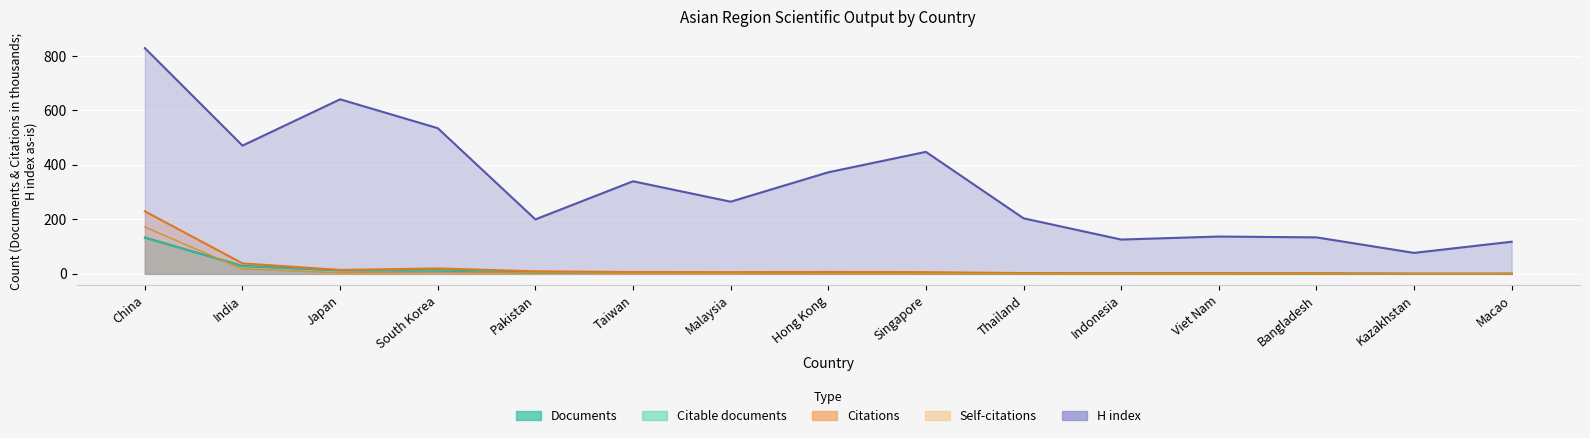

Reading left to right, list all the values displayed in this chart.

Documents: 133.1	28.9	13.3	12.6	4.6	4.5	3.3	2.8	2.5	2.1	2.1	1.8	0.9	0.5	0.4
Citable documents: 132.3	28.2	13.1	12.5	4.6	4.4	3.3	2.8	2.4	2.1	2.0	1.8	0.9	0.5	0.4
Citations: 229.6	38.5	14.4	19.9	9.5	6.7	6.2	7.1	6.3	2.9	2.1	2.6	2.6	0.5	0.9
Self-citations: 172.1	17.6	3.9	4.9	3.3	1.4	1.3	0.8	0.7	0.5	0.7	0.6	0.8	0.1	0.1
H index: 829.0	471.0	641.0	535.0	200.0	340.0	265.0	373.0	448.0	204.0	126.0	137.0	134.0	77.0	118.0